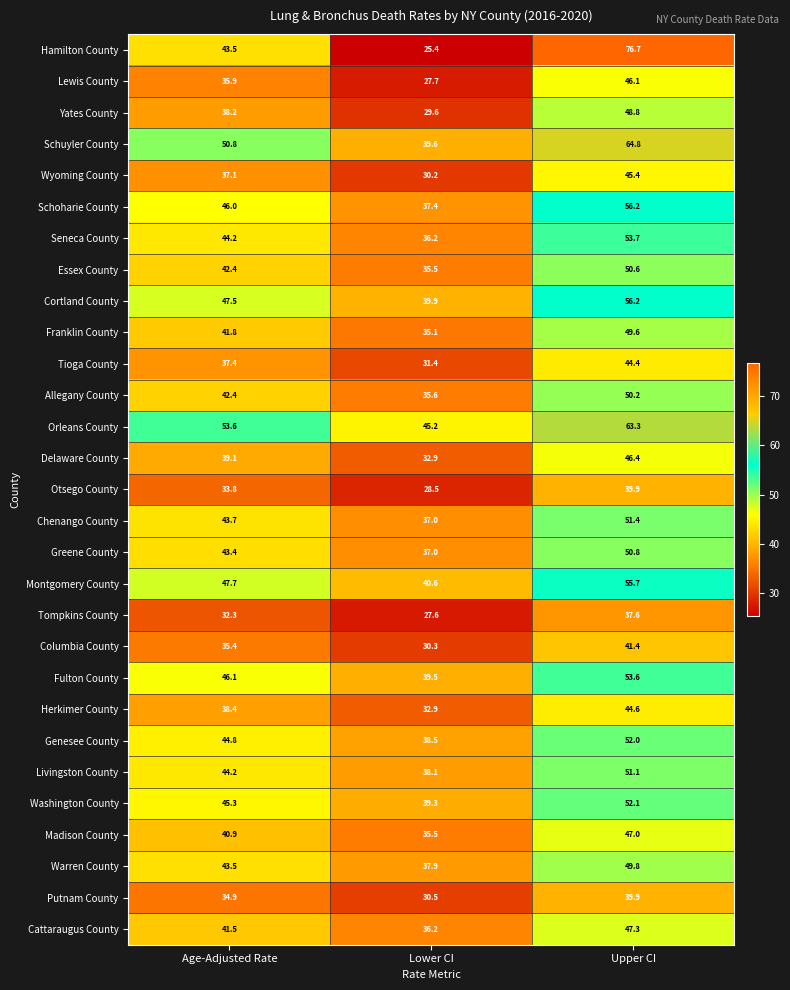

The Schoharie County series shows 85.6 at Upper CI. True or false?

False